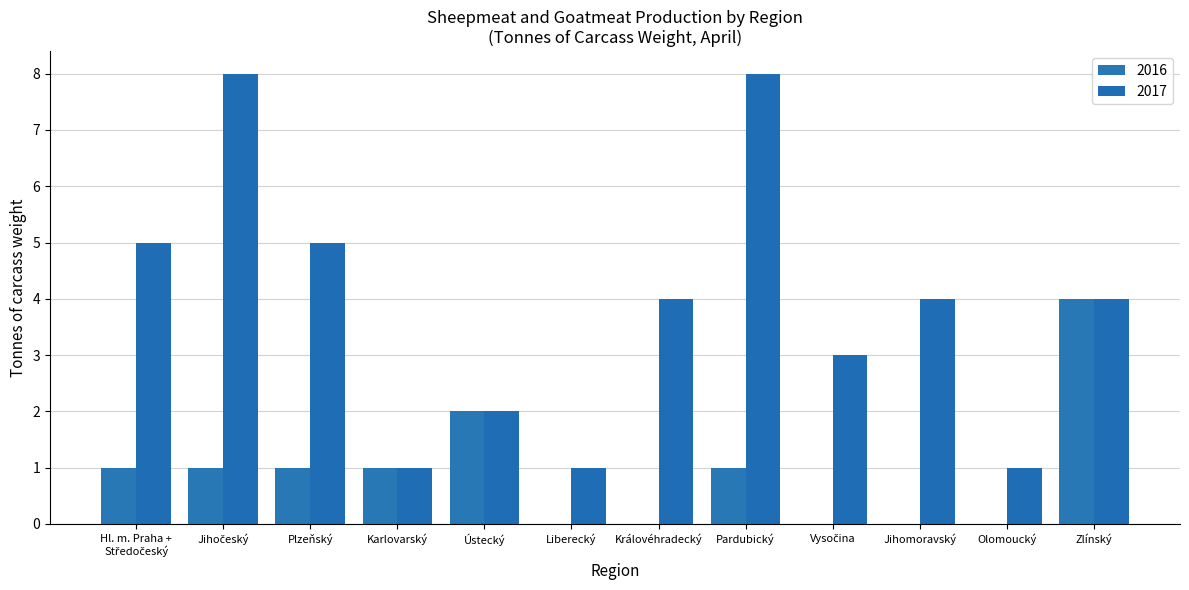

What is the difference between the 2016 values at Pardubický and Ústecký?

1